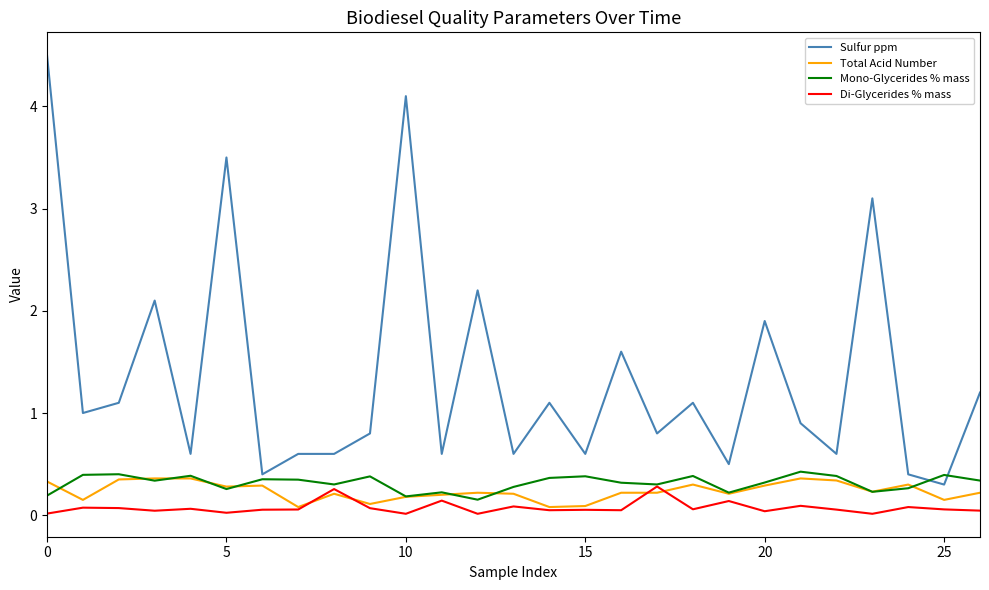

Which series has the largest total across all categories?

Sulfur ppm